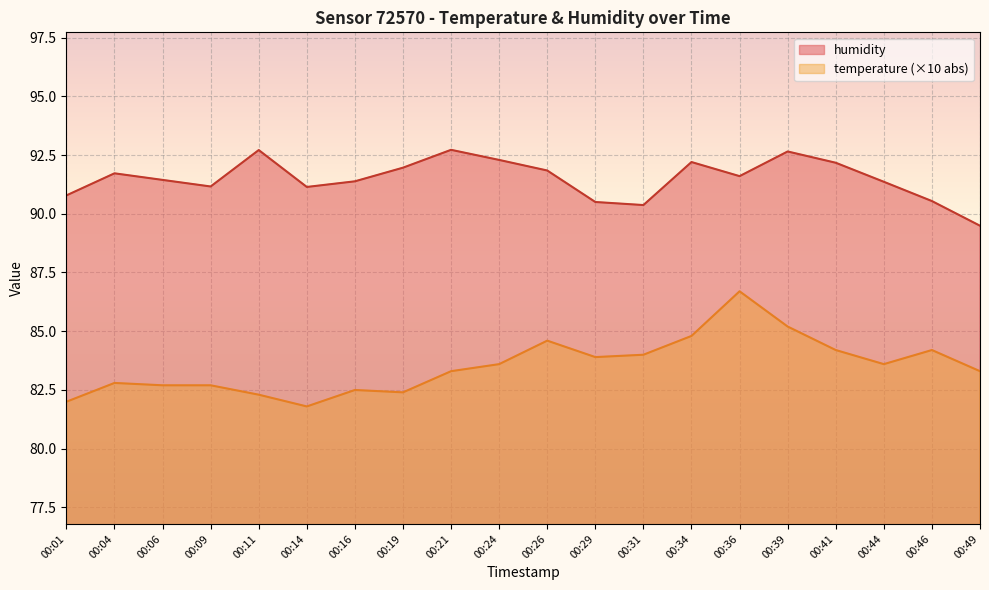

What is the greatest value displayed?

92.7